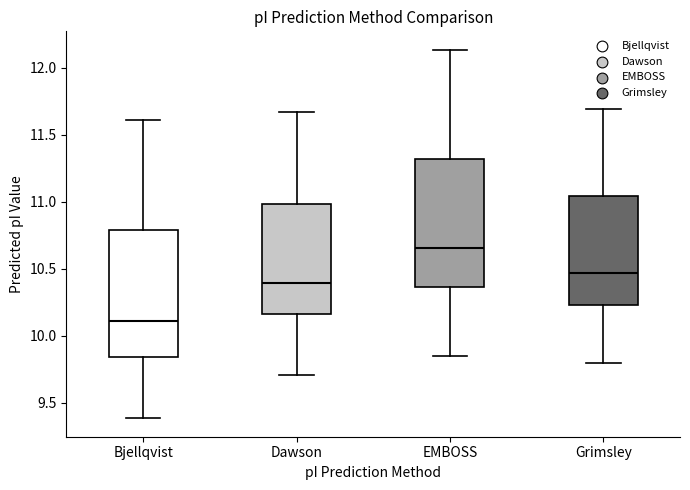

Reading left to right, transcribe this box plot: for each box, give where its median line is, the range the box spans, and where its two whiskers end, as read against the y-axis. The values are not printed on the chart, so give them approximately, as read against the axis.

Bjellqvist: median 10.10, box 9.85 to 10.80, whiskers 9.40 to 11.60
Dawson: median 10.40, box 10.15 to 11.00, whiskers 9.70 to 11.65
EMBOSS: median 10.65, box 10.35 to 11.30, whiskers 9.85 to 12.15
Grimsley: median 10.45, box 10.25 to 11.05, whiskers 9.80 to 11.70